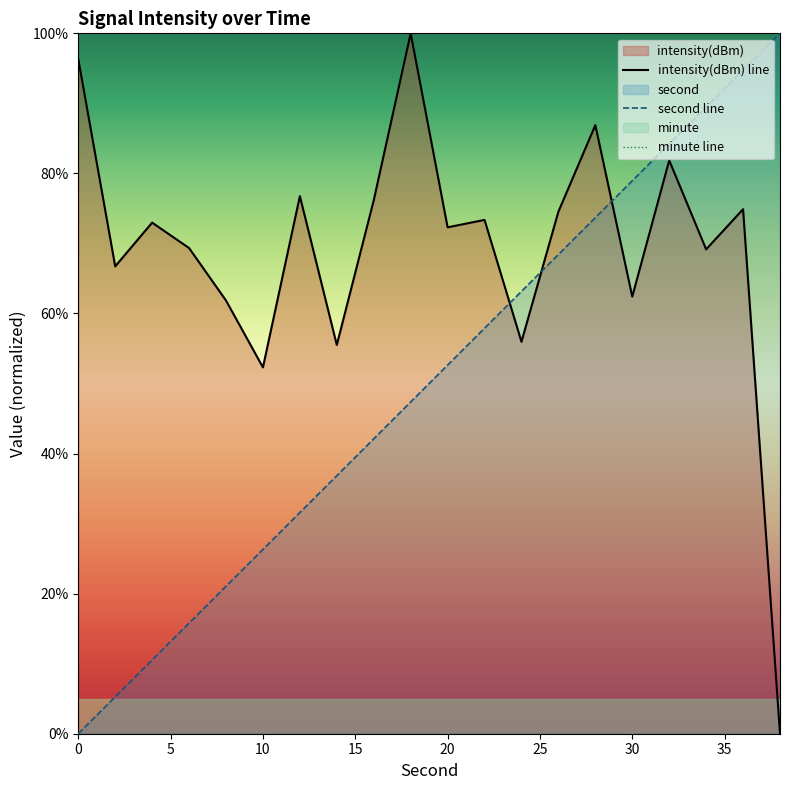

What is the highest value of the second line series?

100.0